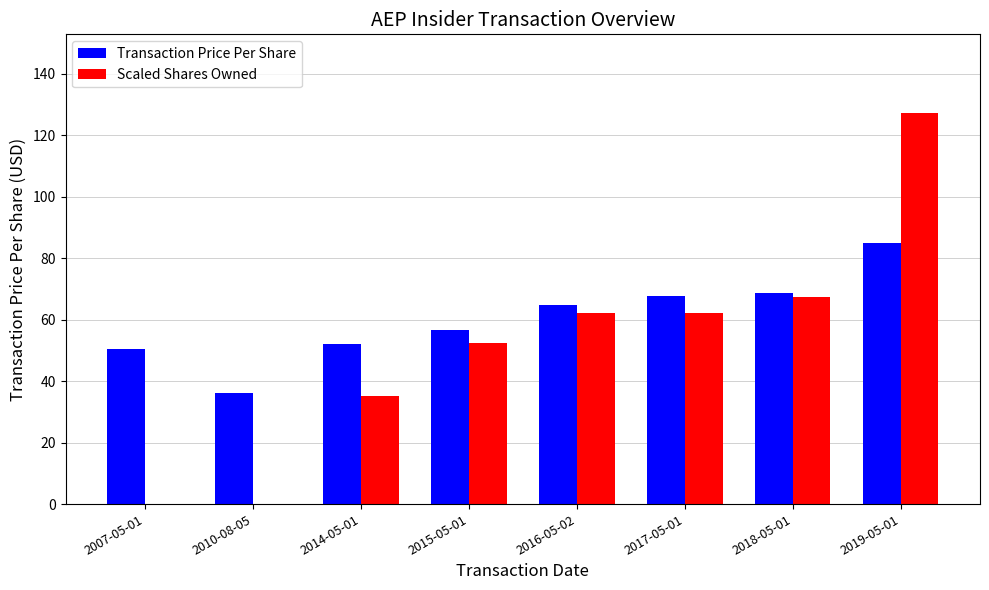

Is the value of Transaction Price Per Share at 2014-05-01 greater than the value of Scaled Shares Owned at 2019-05-01?

No